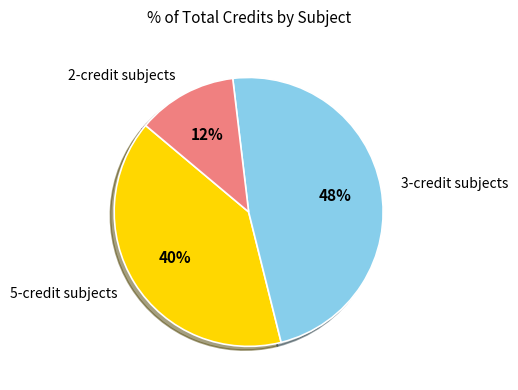

To the nearest percent, what is the average slice percentage?

33%